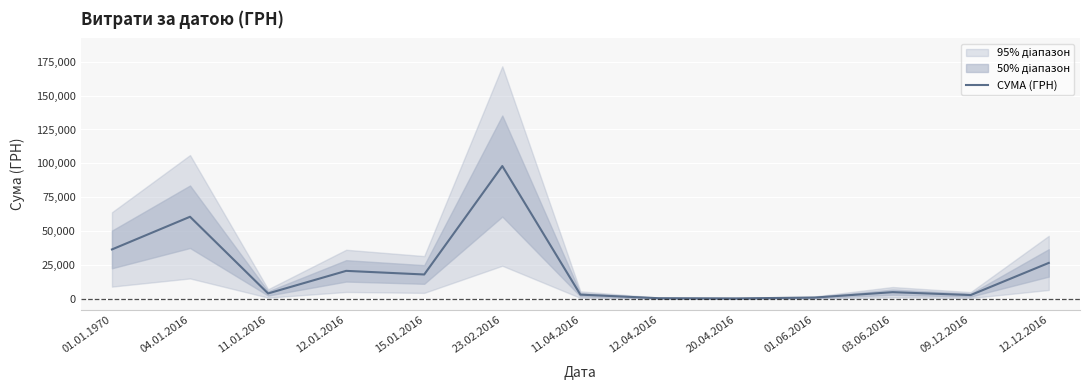

Which has a higher value, 12.12.2016 or 11.04.2016?

12.12.2016